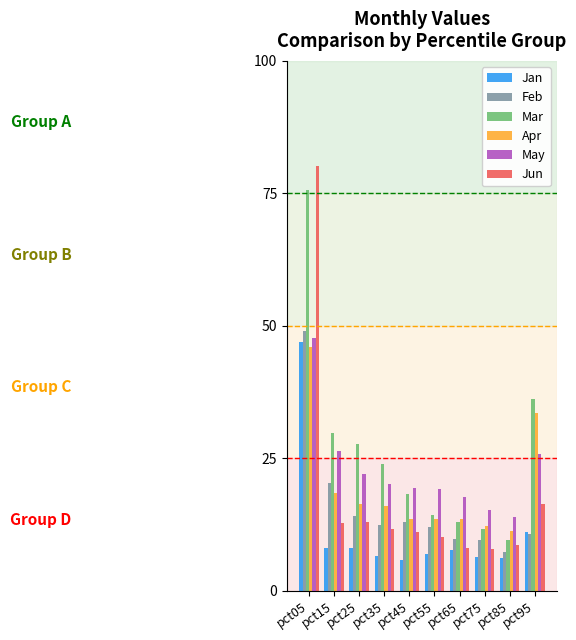

What are all the series names shown in the legend?

Jan, Feb, Mar, Apr, May, Jun